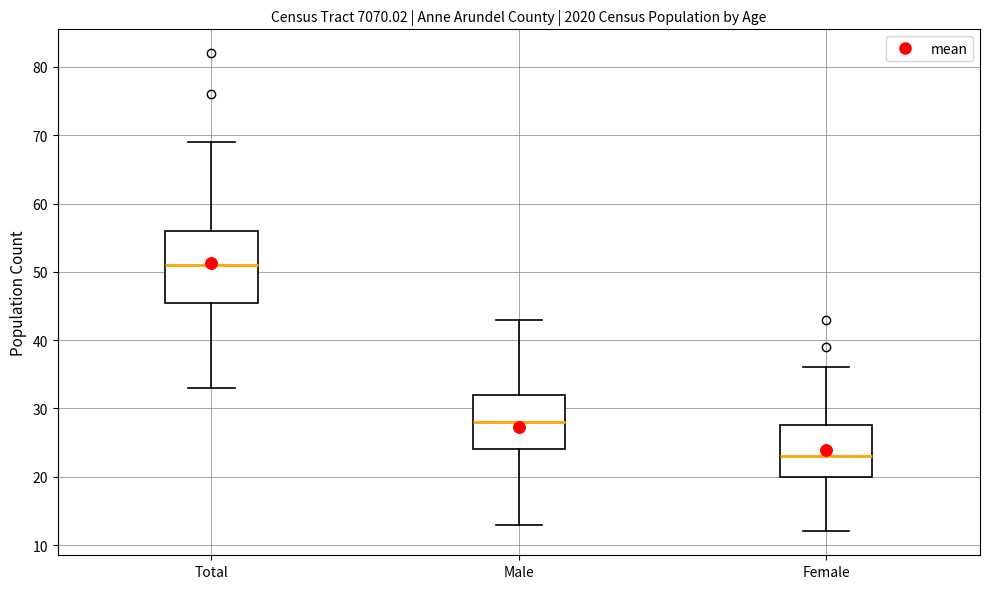

Comparing the boxes themselves (not the whiskers), which one is the tallest?

Total